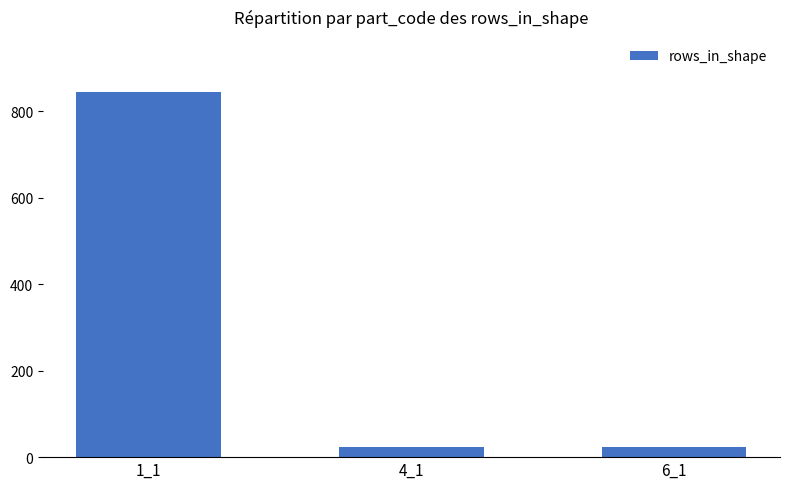

What is the minimum value shown in the chart?

24